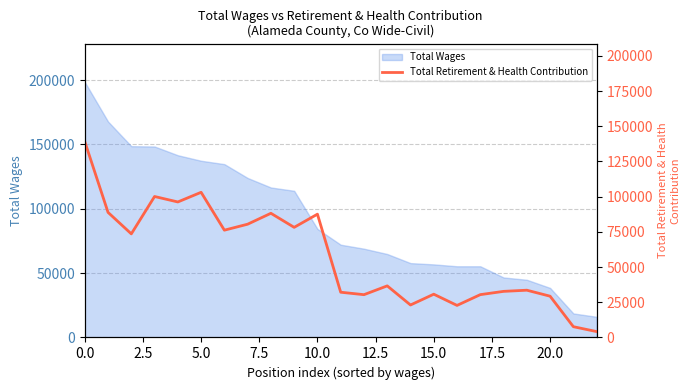

How many points are higher than both their immediate neighbors (excluding endpoints)?

7